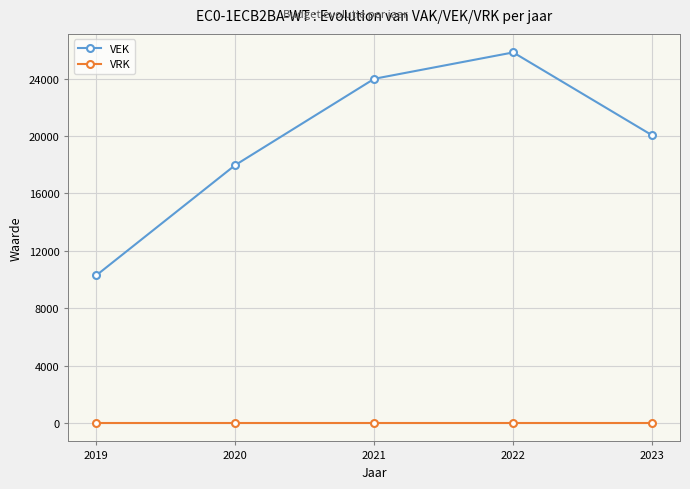

True or false: VEK and VRK cross at least once.

False